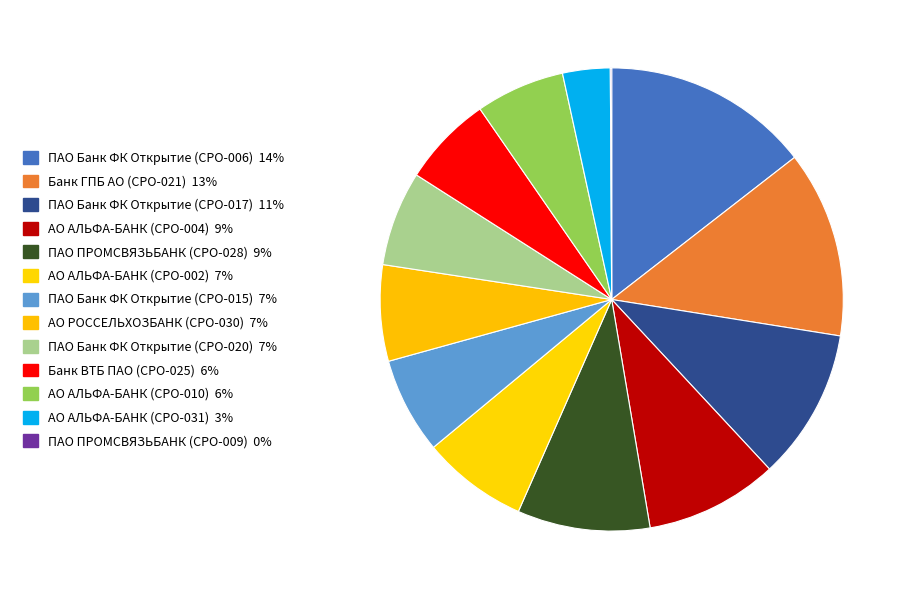

Do АО АЛЬФА-БАНК (СРО-002) and ПАО Банк ФК Открытие (СРО-020) together represent more than half of the pie?

No